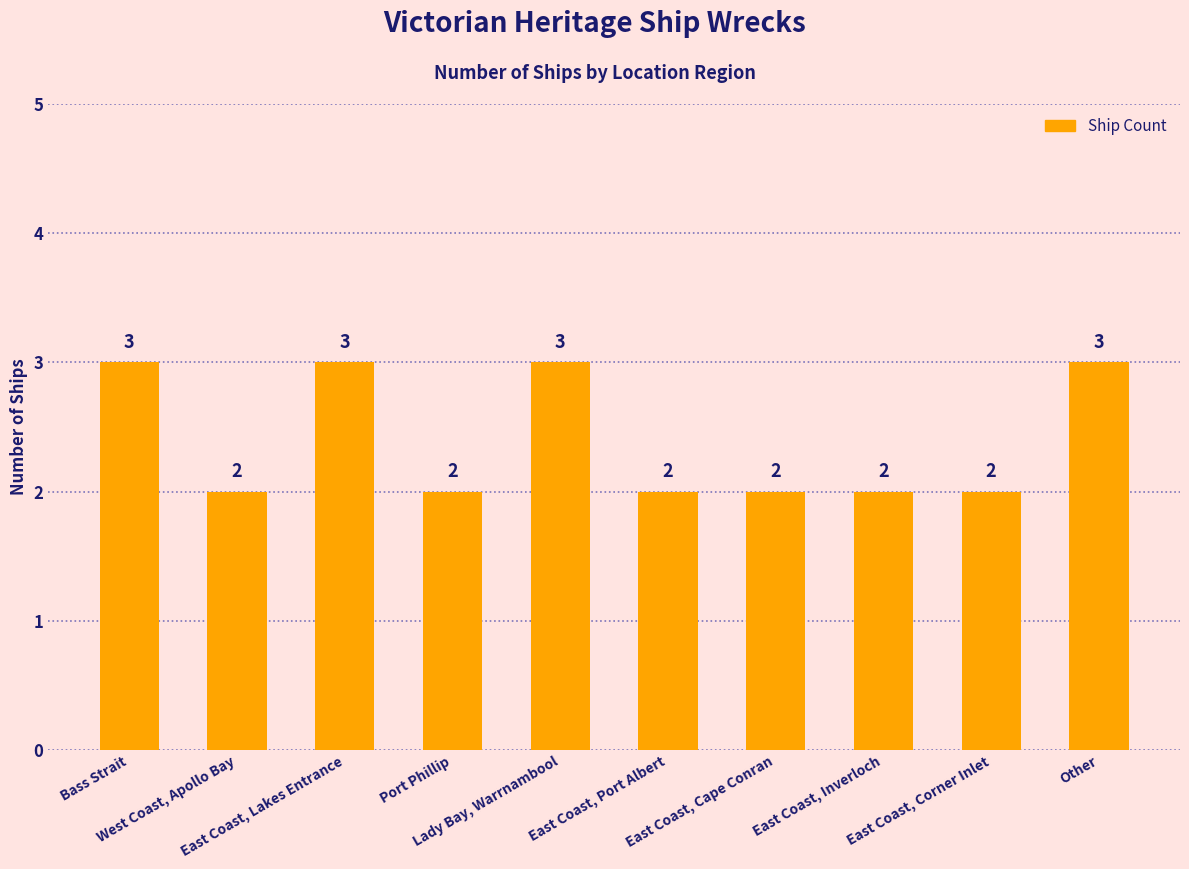

How many bars are there in total?

10